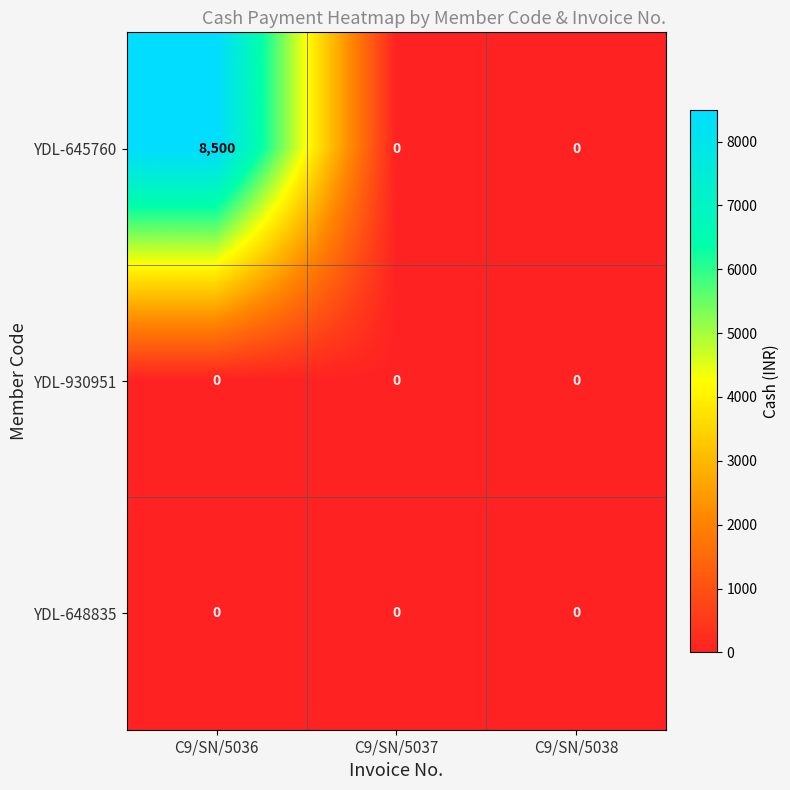

How many YDL-645760 values are between 0 and 8500?

3